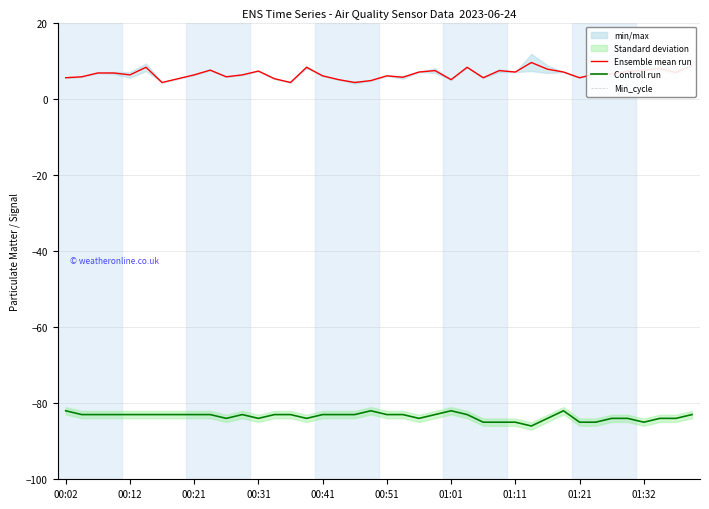

What is the maximum value for Controll run?

-82.0